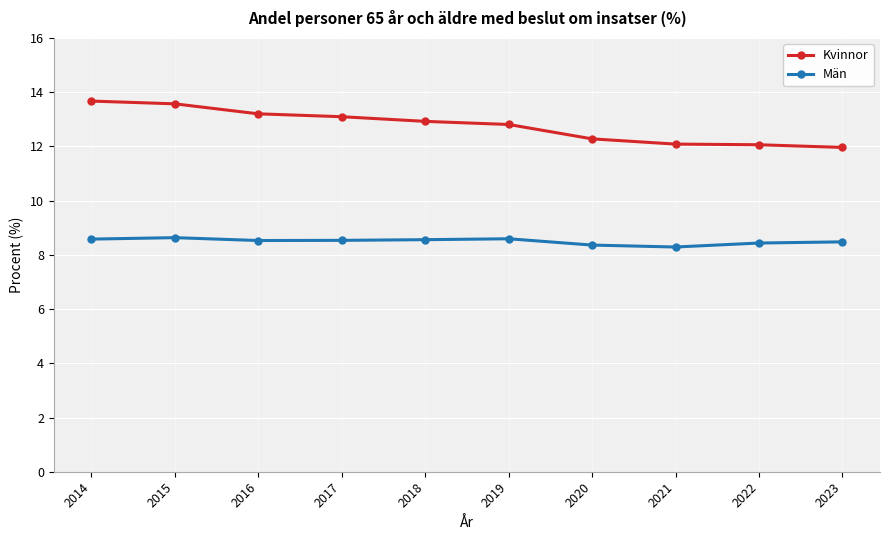

Rank the series at 2023 from lowest to highest value.

Män, Kvinnor